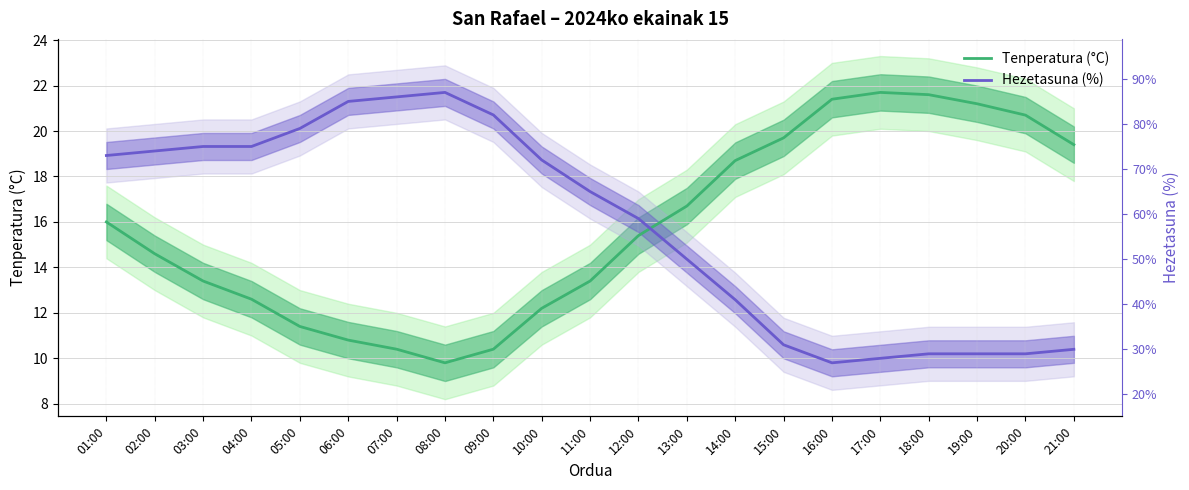

How many series are shown in this chart?

2